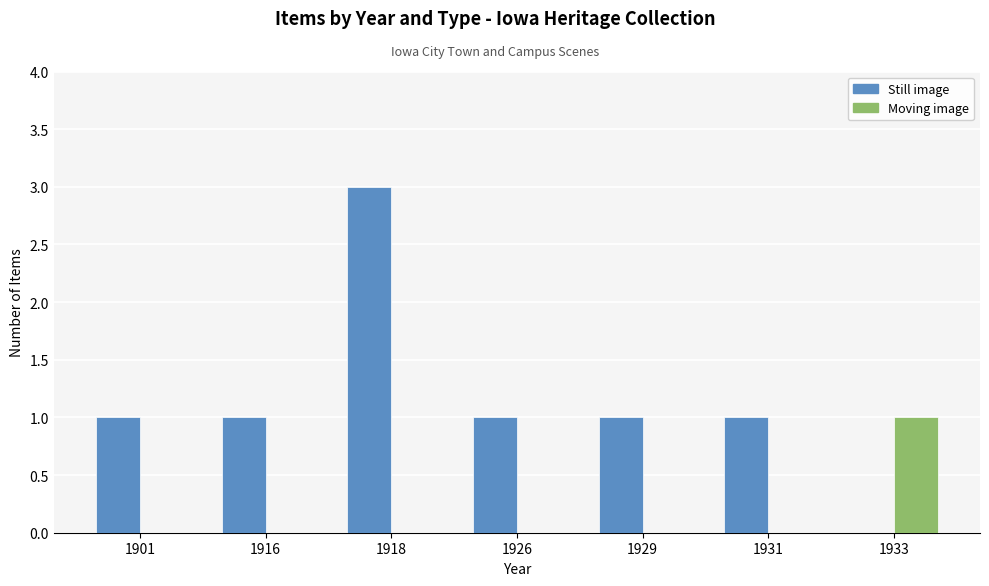

The value of Still image at 1929 is 1. True or false?

True